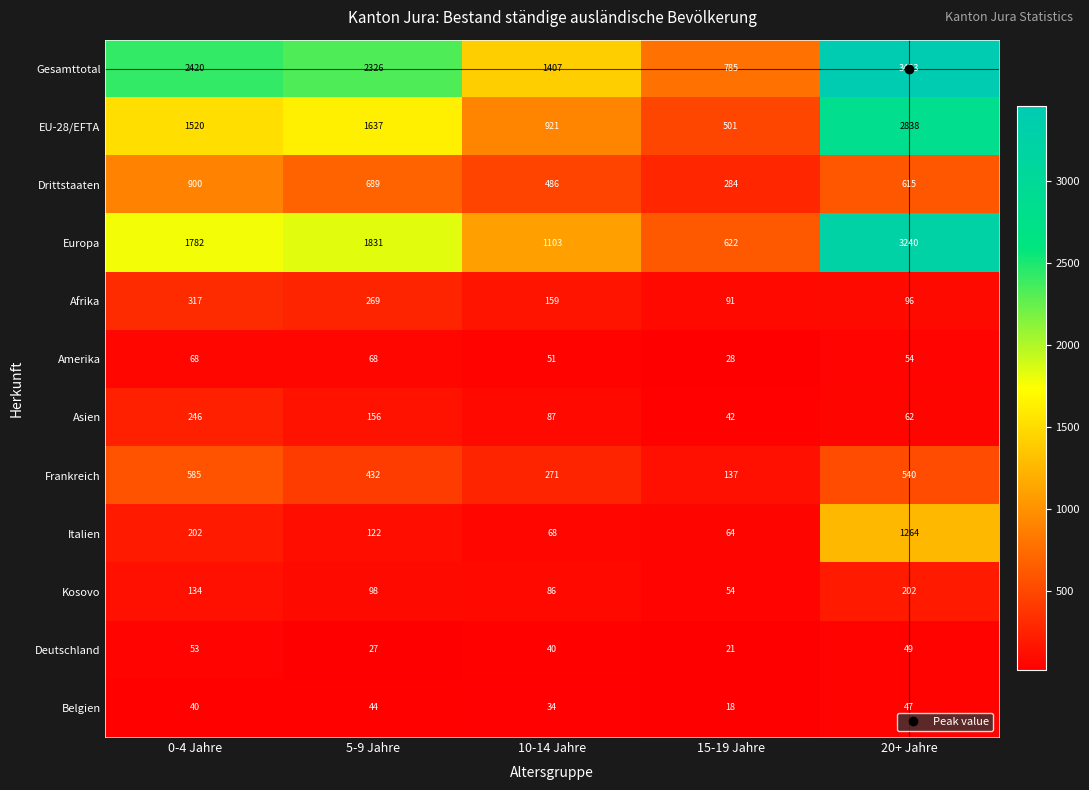

Rank the categories by Afrika value from lowest to highest.

15-19 Jahre, 20+ Jahre, 10-14 Jahre, 5-9 Jahre, 0-4 Jahre